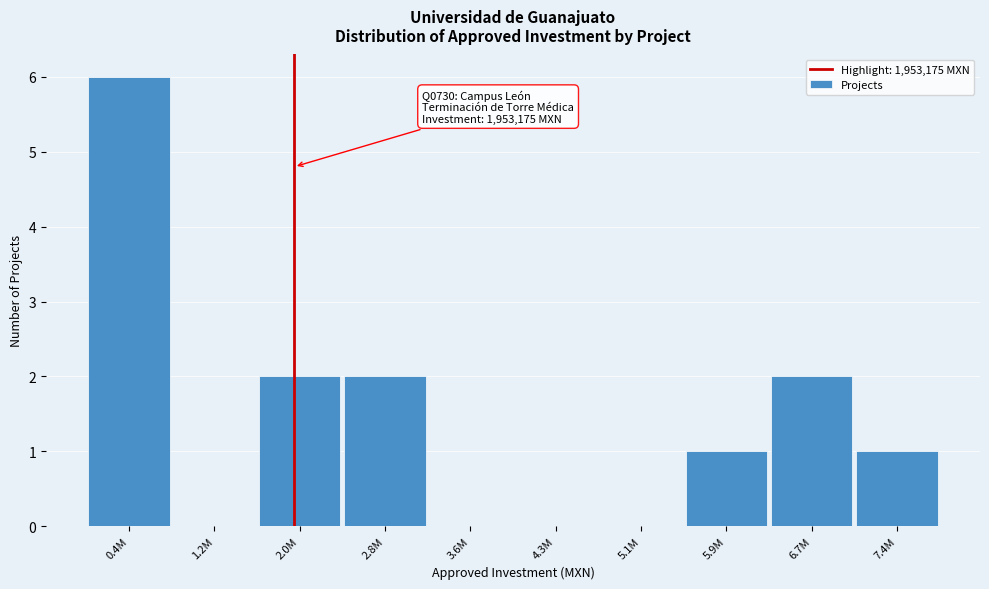

Approximately how many times larger is the value at 2.0M compared to 7.4M?

2.0